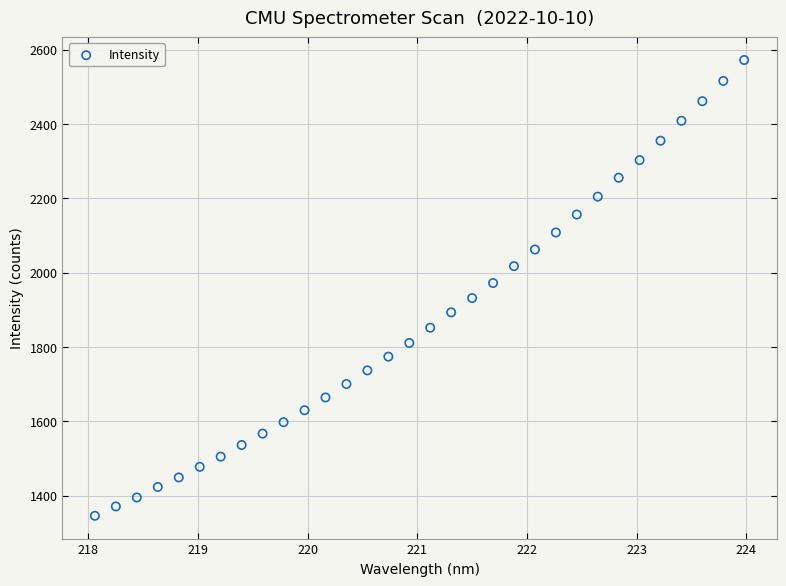

What is the range of X values (max minus min)?

5.9